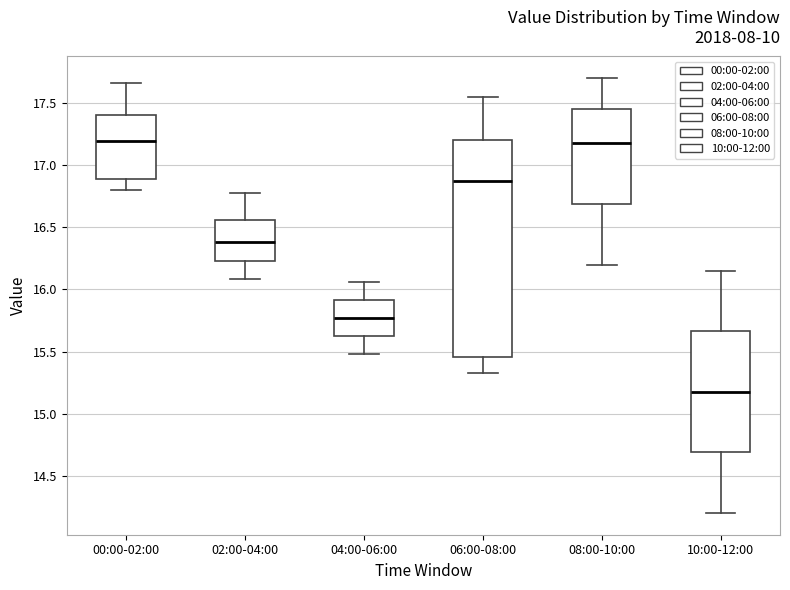

Where does the median line of the box for 06:00-08:00 sit on the y-axis? The values are not printed on the chart, so give them approximately, as read against the axis.

16.90